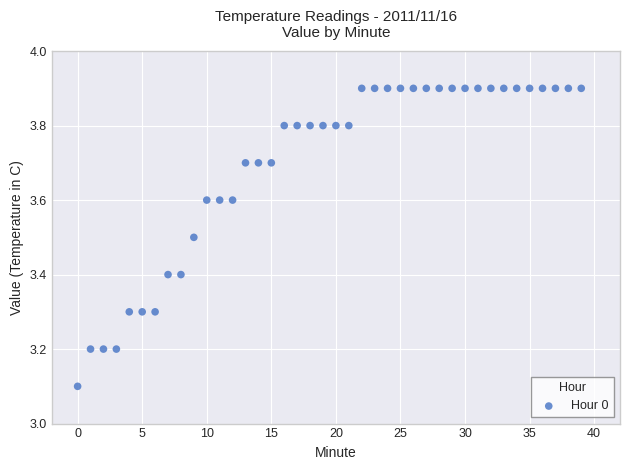

What is the range of Y values (max minus min)?

0.8